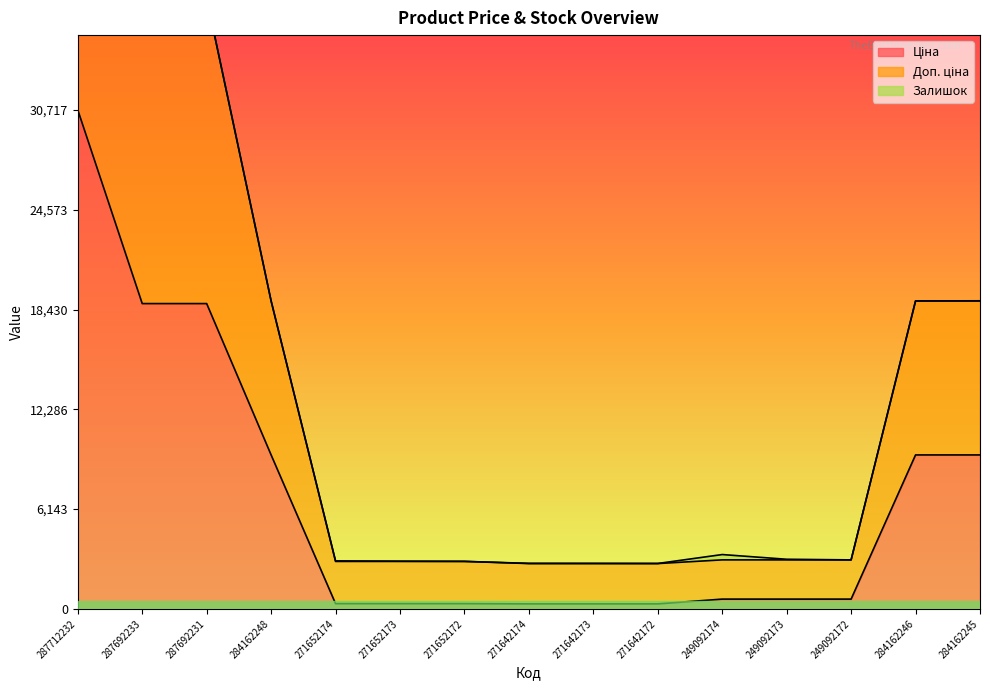

What is the difference between the Ціна values at 287712232 and 271652172?

30392.3